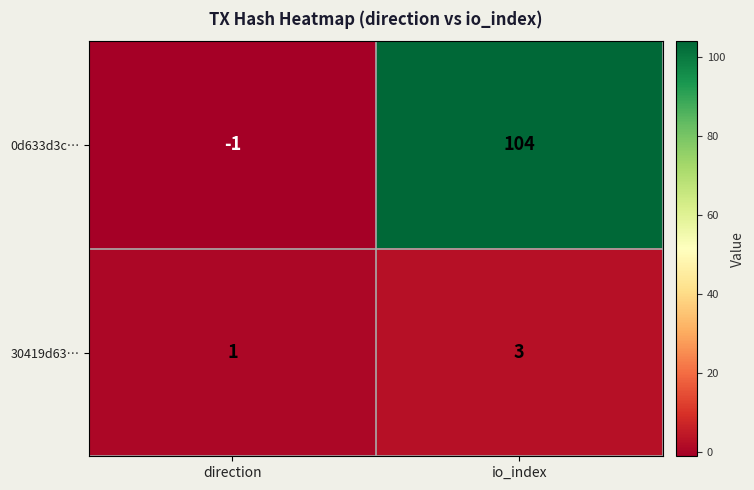

Which series has the widest spread of values?

0d633d3c…